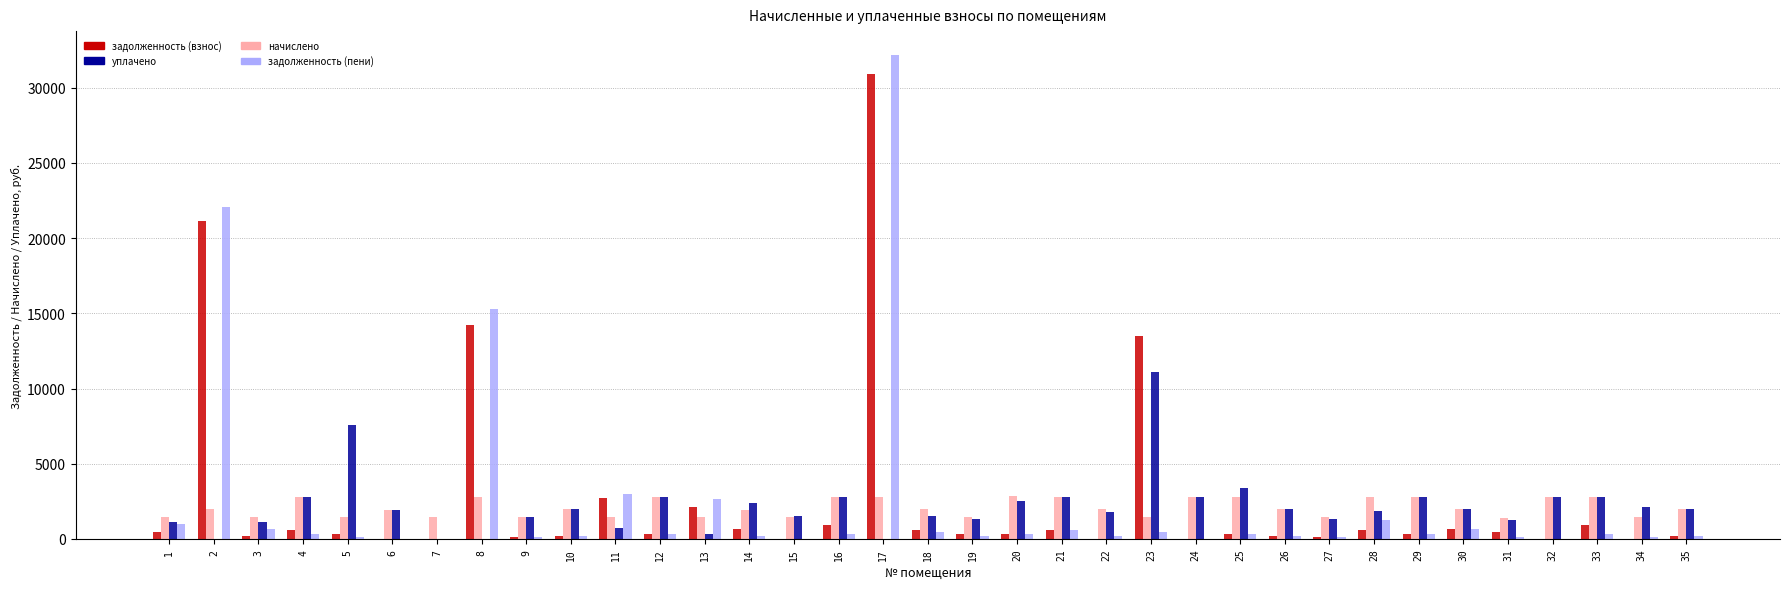

How many data points in задолженность (пени) are above 310?

19